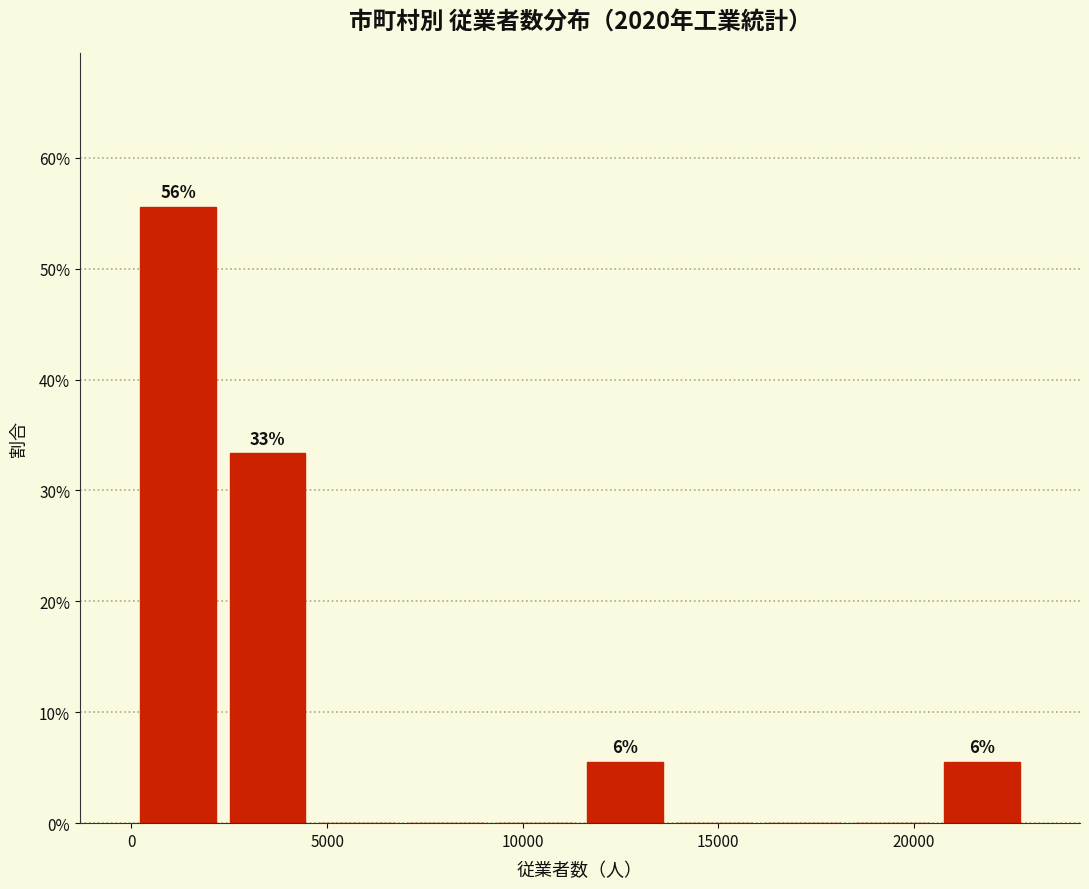

Which range on the x-axis has the tallest bar?

0 to 2500